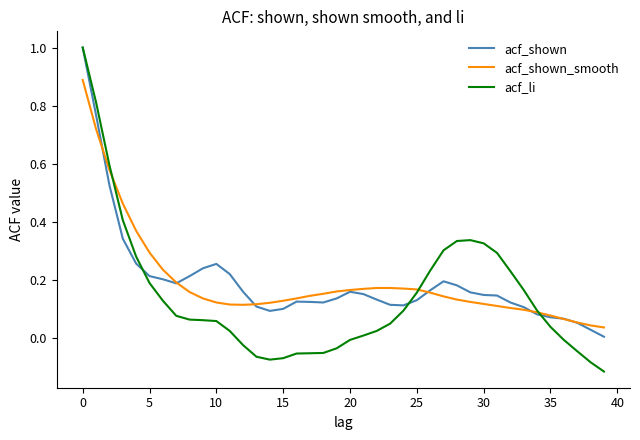

What is the maximum value for acf_li?

1.0